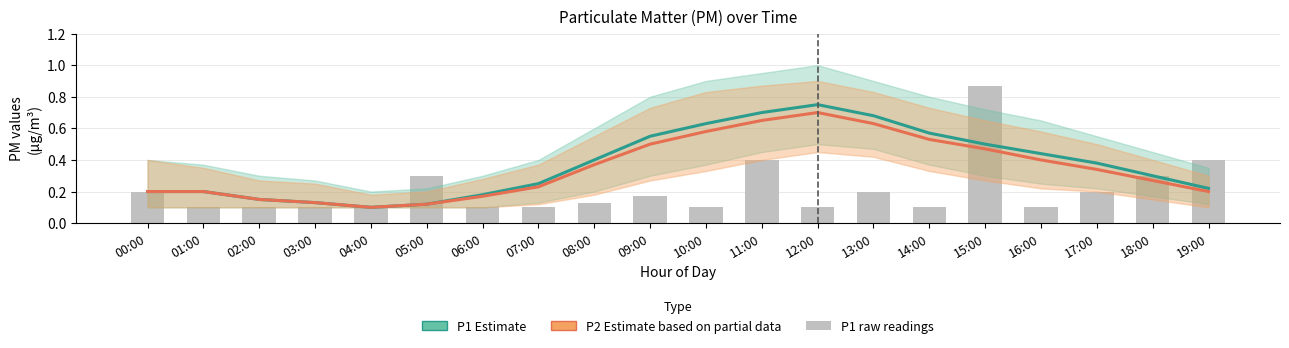

List the series in order of their overall mean, lowest first.

P1 raw, P2, P1